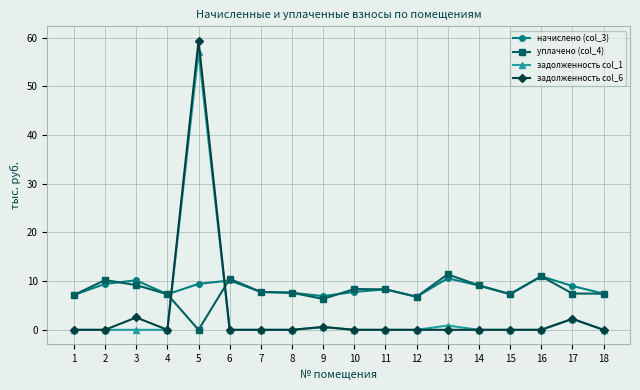

Is it true that задолженность col_6 equals 59.4 at 5?

True